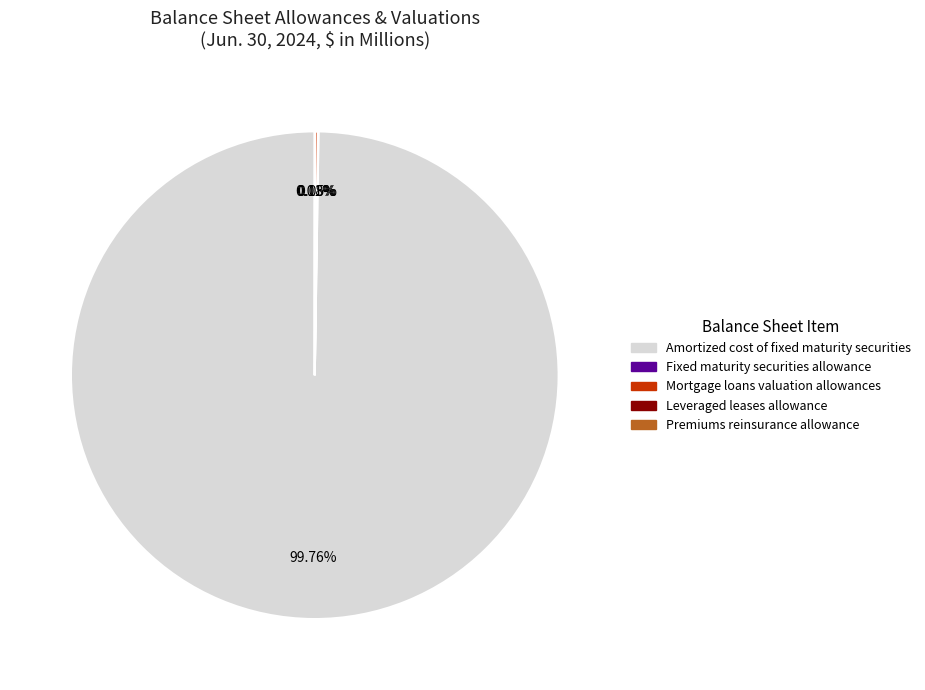

What is the majority slice?

Amortized cost of fixed maturity securities